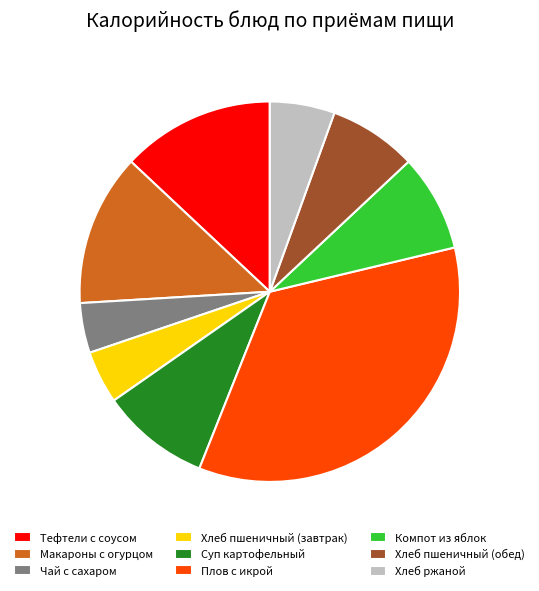

How many segments does this pie chart have?

9